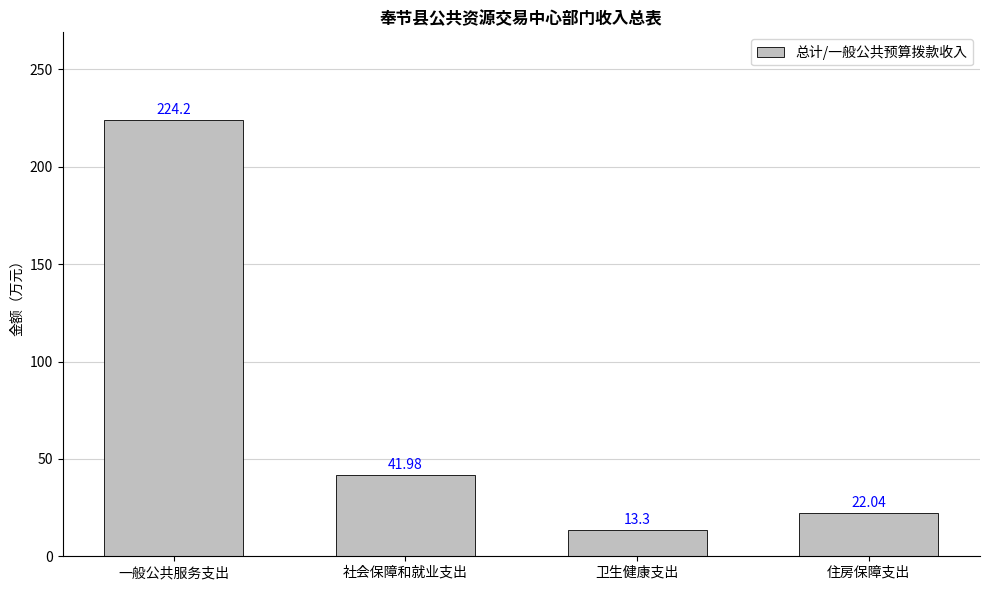

Rank the categories by value from lowest to highest.

卫生健康支出, 住房保障支出, 社会保障和就业支出, 一般公共服务支出